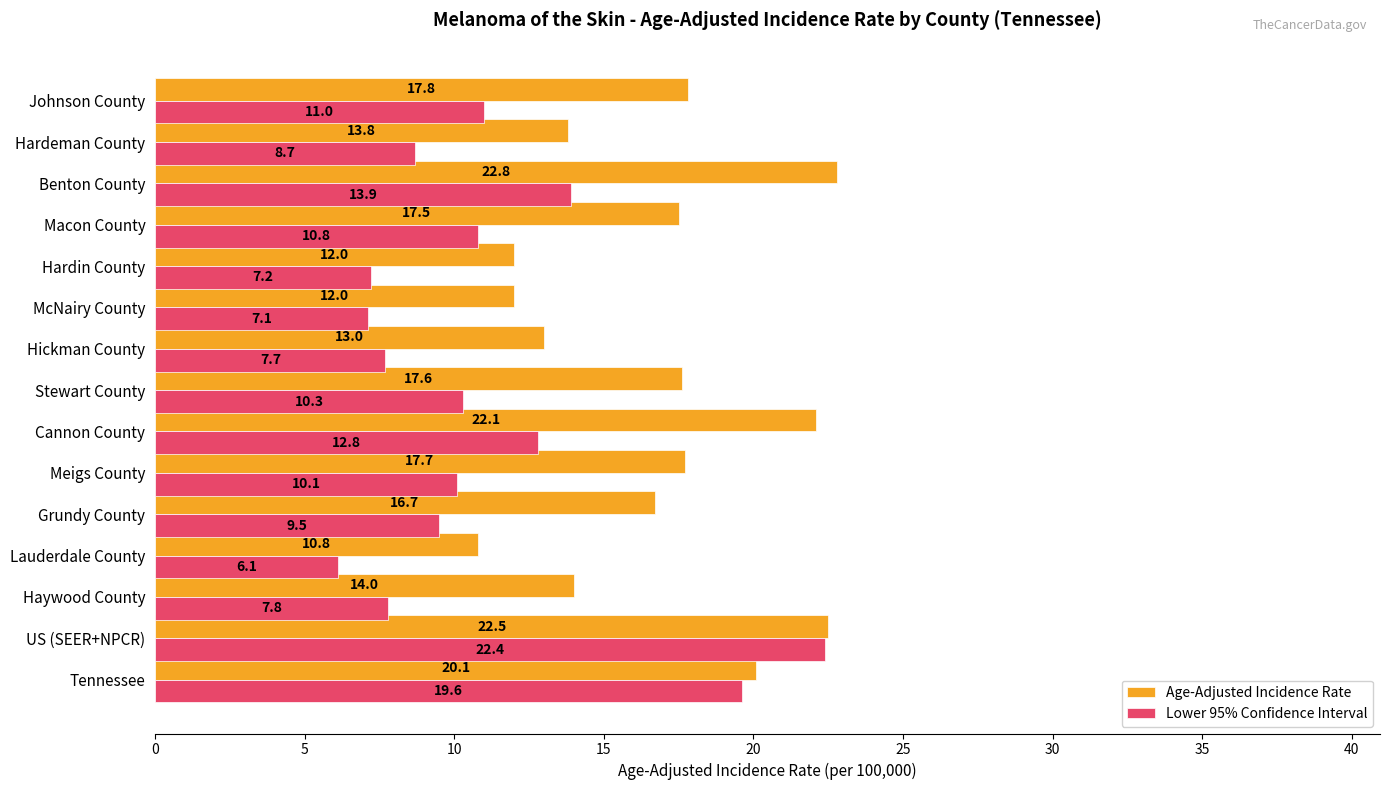

At which category is the sum across all series the highest?

US (SEER+NPCR)